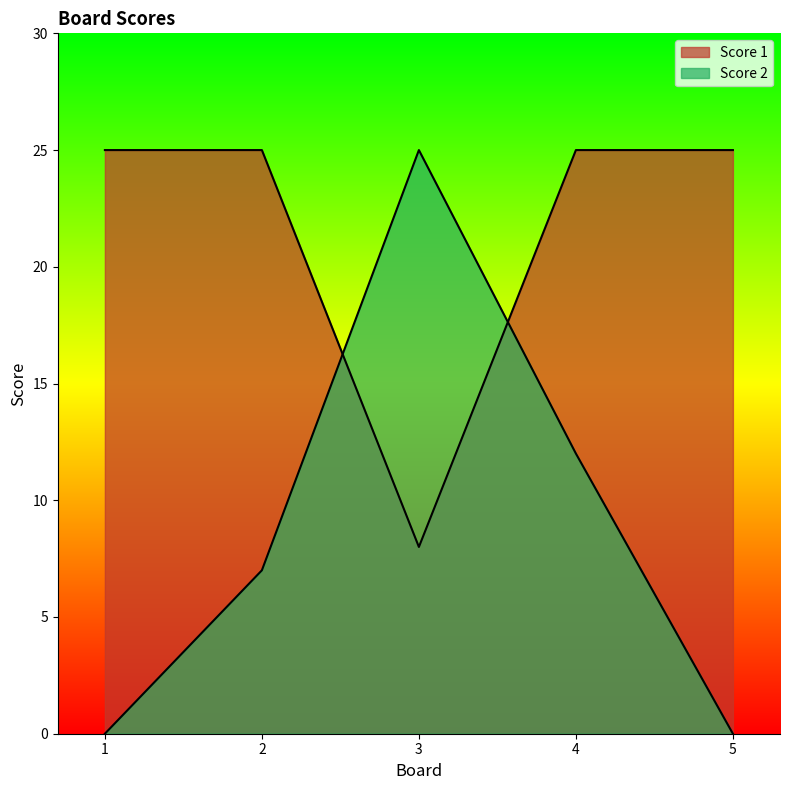

What value does the Score 1 series have at 2?

25